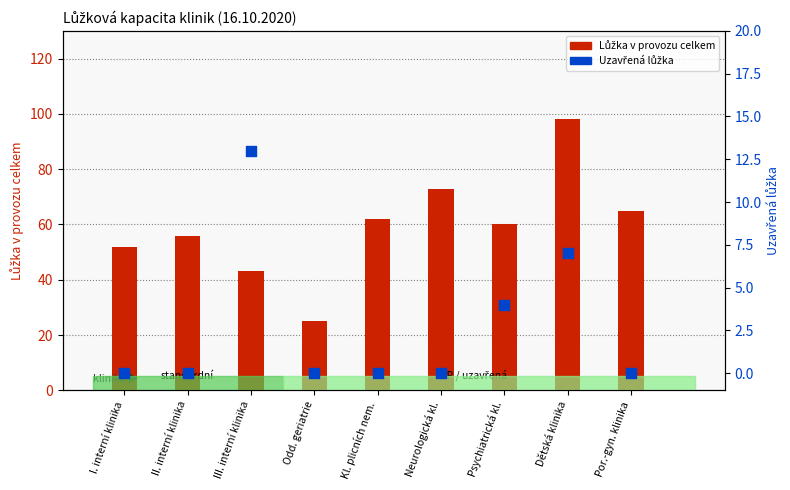

What are all the series names shown in the legend?

Lůžka v provozu celkem, Uzavřená lůžka